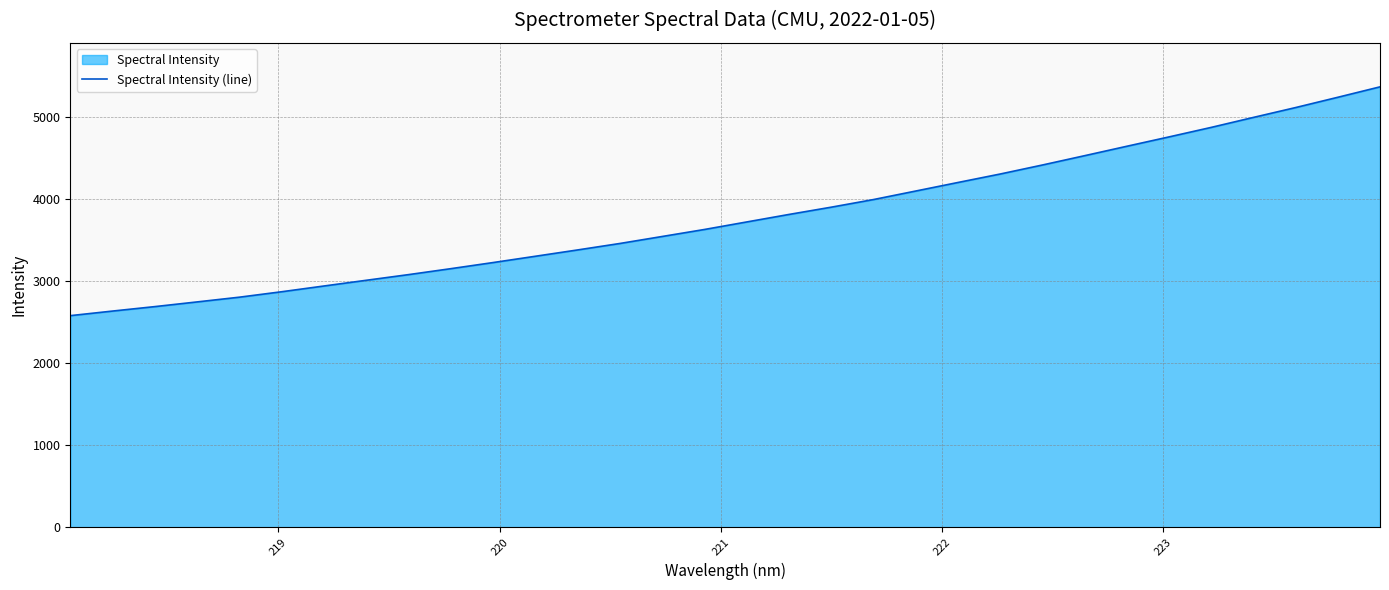

What is the difference between the maximum and minimum values?

2787.1